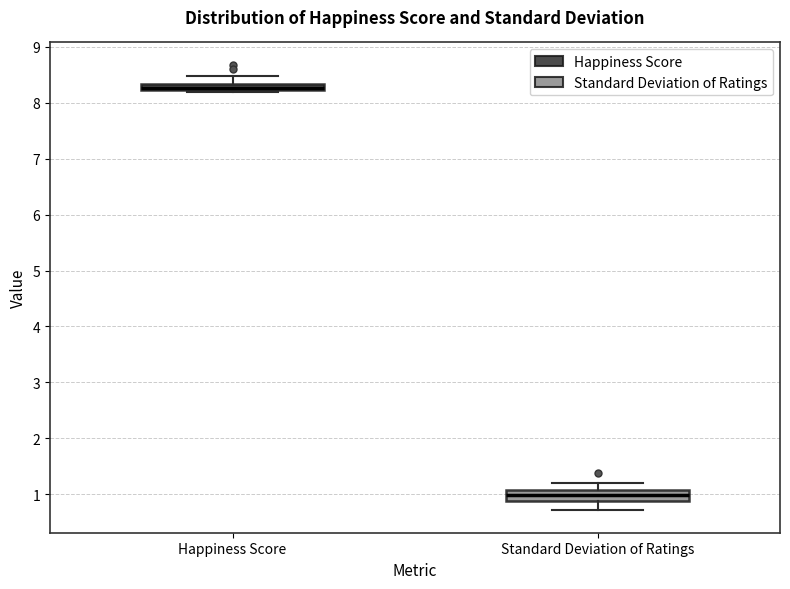

Where is the upper edge of the box for Happiness Score on the y-axis? The values are not printed on the chart, so give them approximately, as read against the axis.

8.3